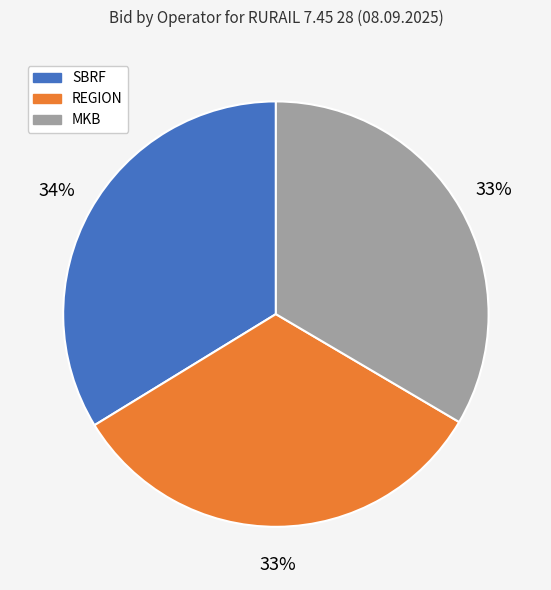

Is there any slice that represents more than half of the pie?

No